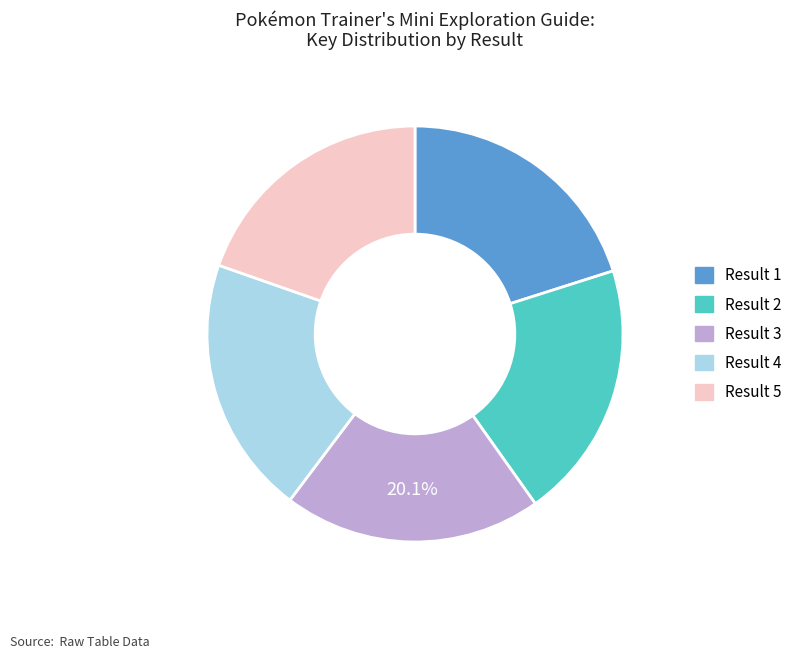

Does any single category account for the majority?

No